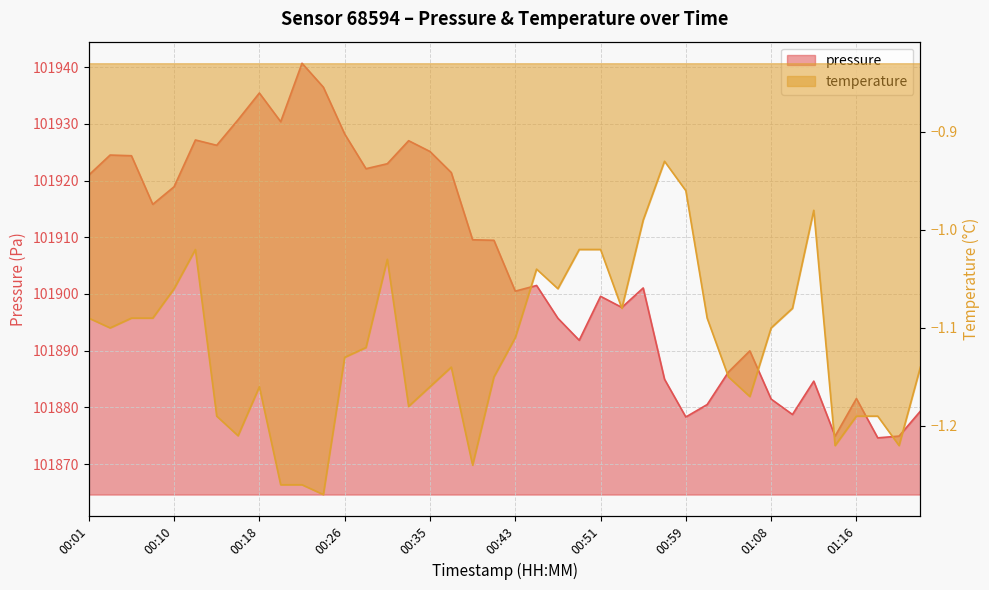

What position from the right is 00:12?

35